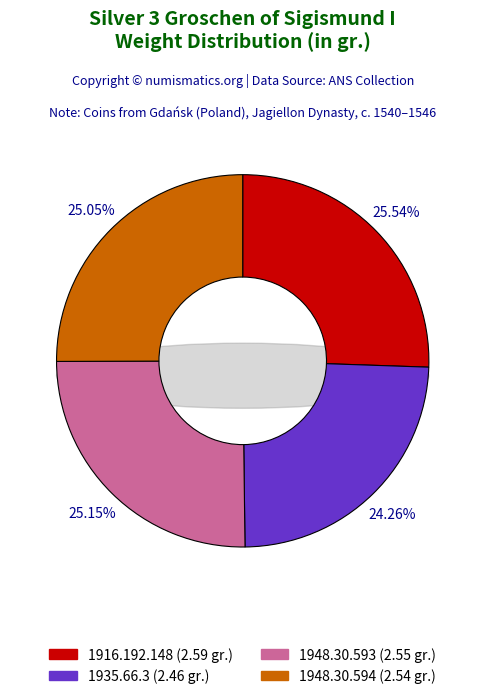

Count the number of slices in the pie.

4